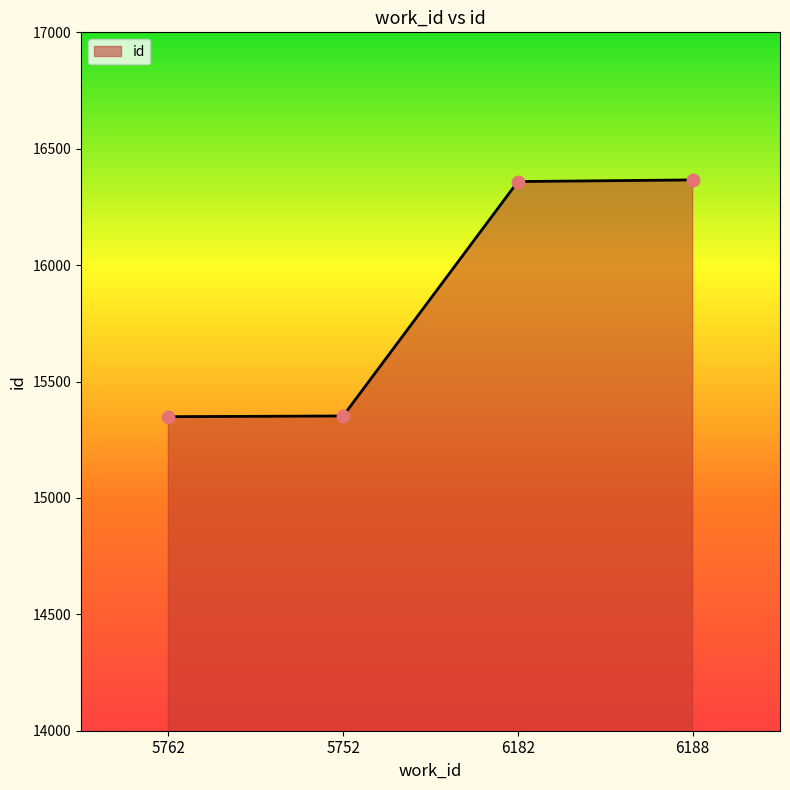

What is the ratio of the value at 6182 to the value at 5762?

1.1